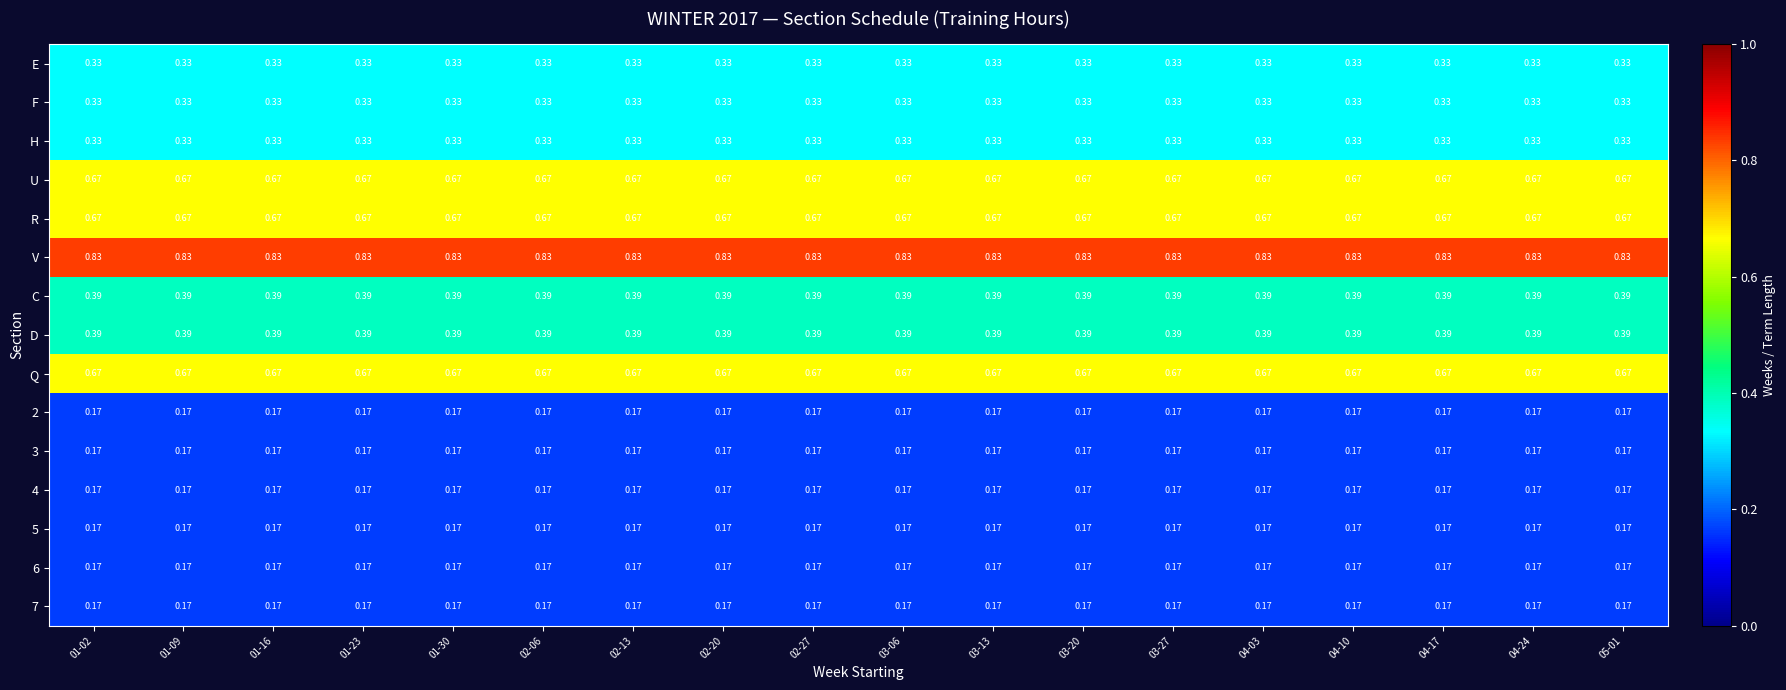

Is the value of Q at 04-17 greater than the value of E at 02-20?

Yes